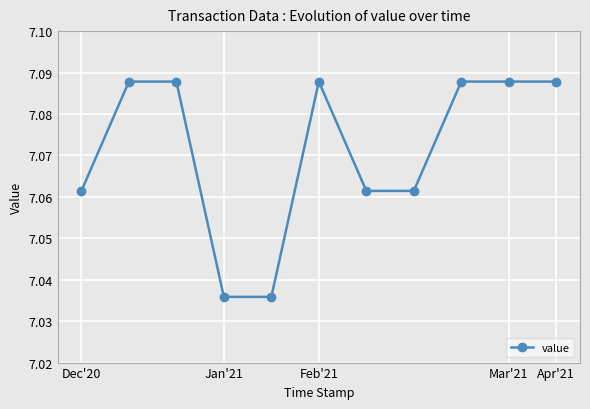

True or false: there are more than 0 points higher than both neighbors.

True